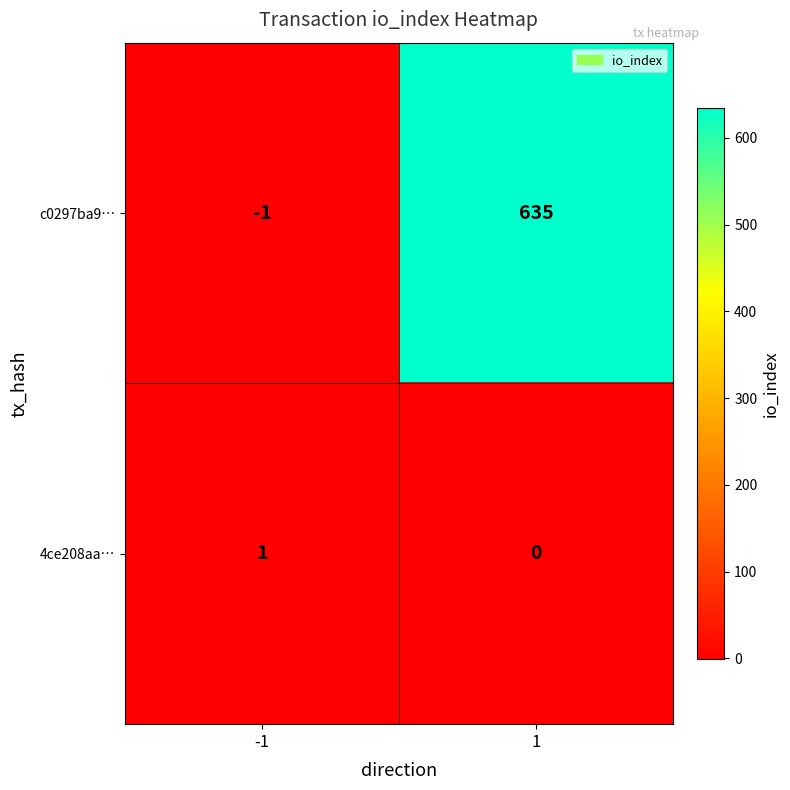

Reading right to left, extract all data points from this chart.

c0297ba9…: 635	-1
4ce208aa…: 0	1